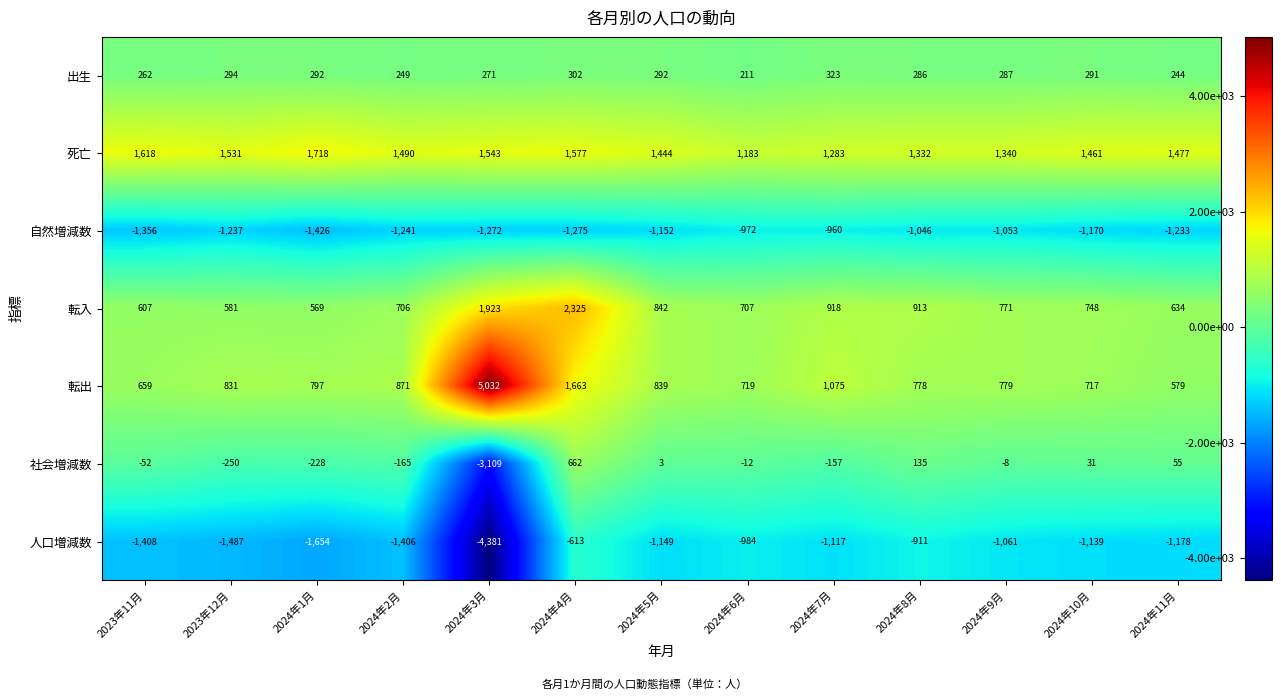

What is the maximum value shown in the chart?

5032